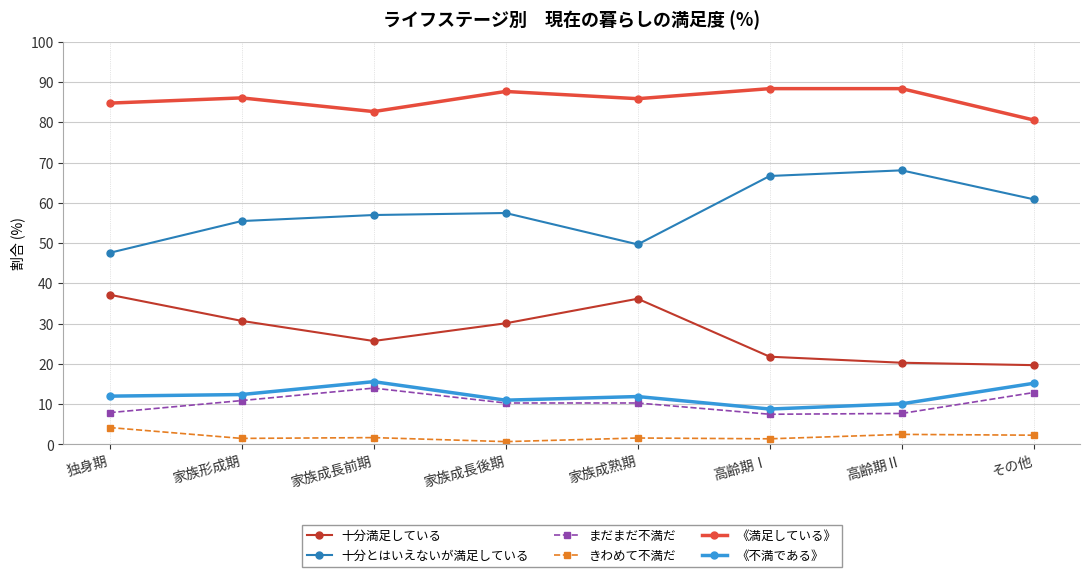

Read the 《不満である》 value at 家族成長前期.

15.6